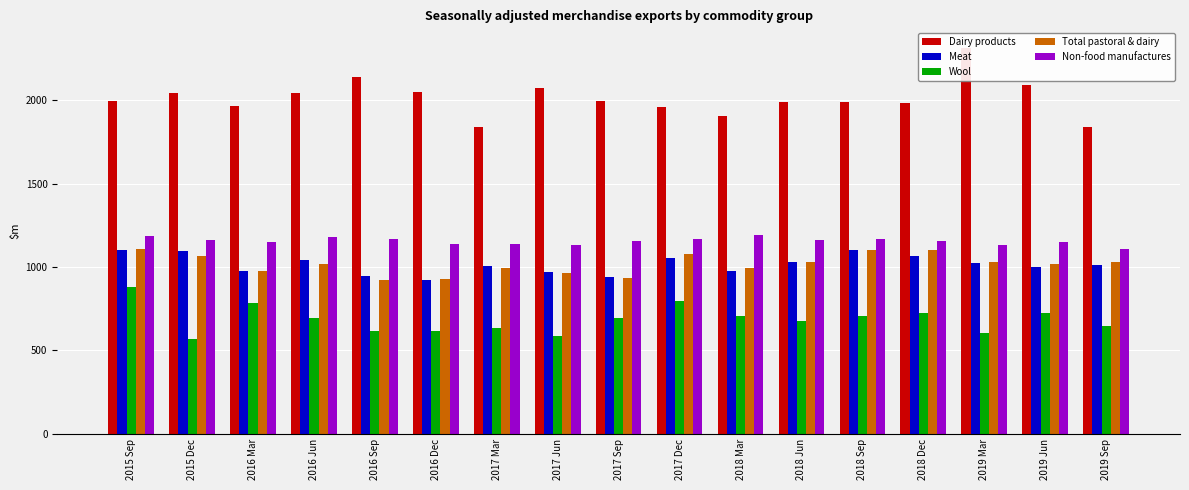

What is the difference between the second highest and minimum values in the Meat series?

180